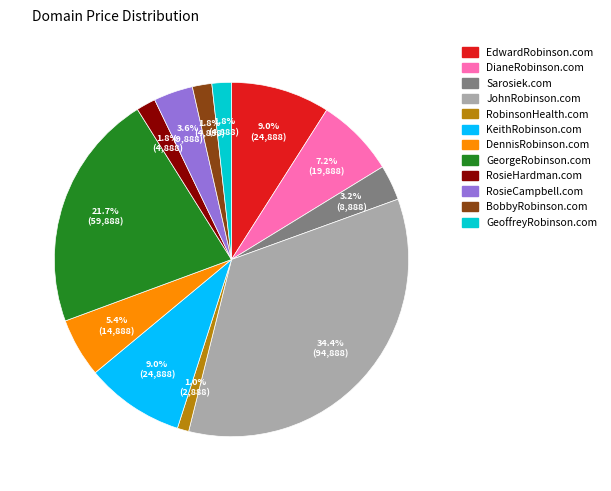

Does any single category account for the majority?

No